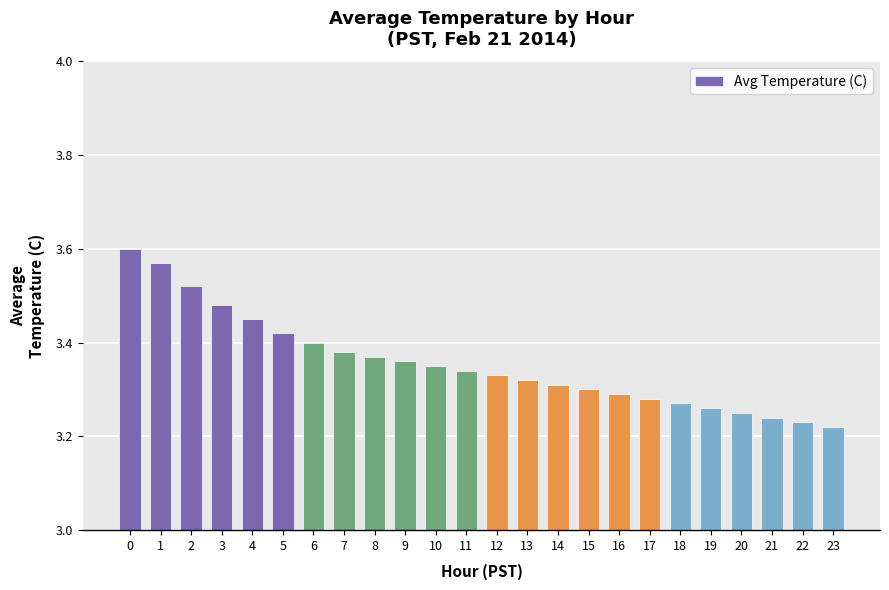

What is the difference between the maximum and second lowest values?

0.4